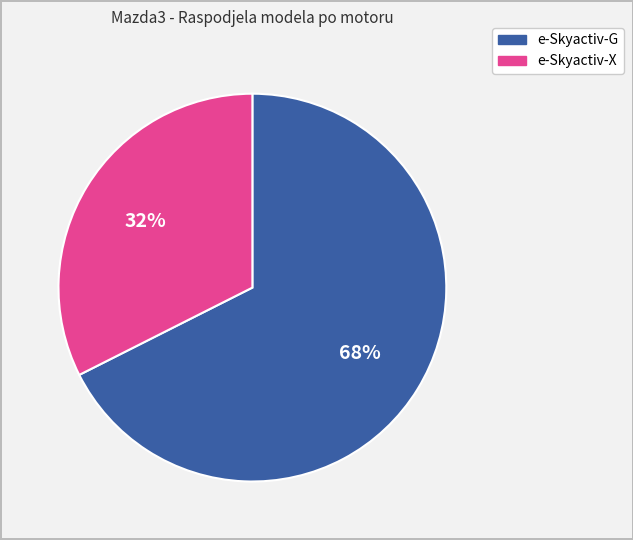

To the nearest percent, what is the average slice percentage?

50%